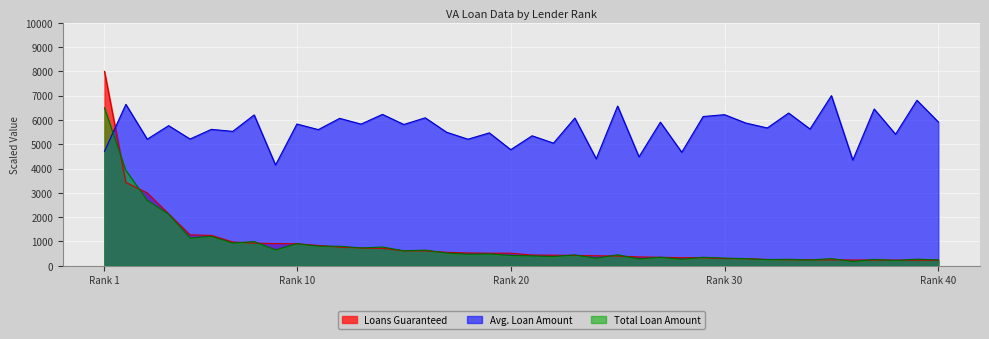

True or false: Loans Guaranteed and Avg. Loan Amount cross at least once.

True